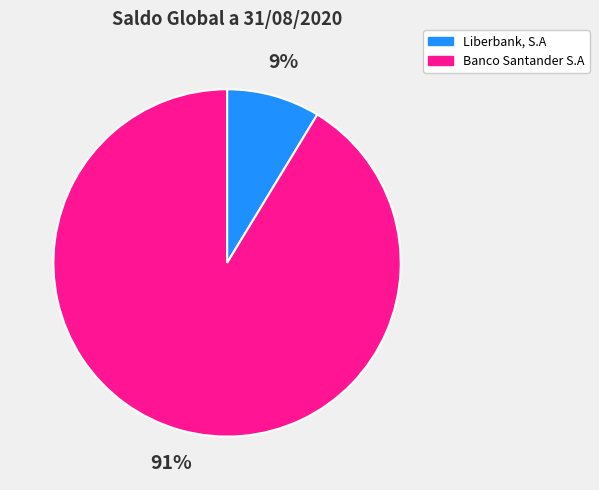

Is the sum of Liberbank, S.A and Banco Santander S.A greater than half?

Yes